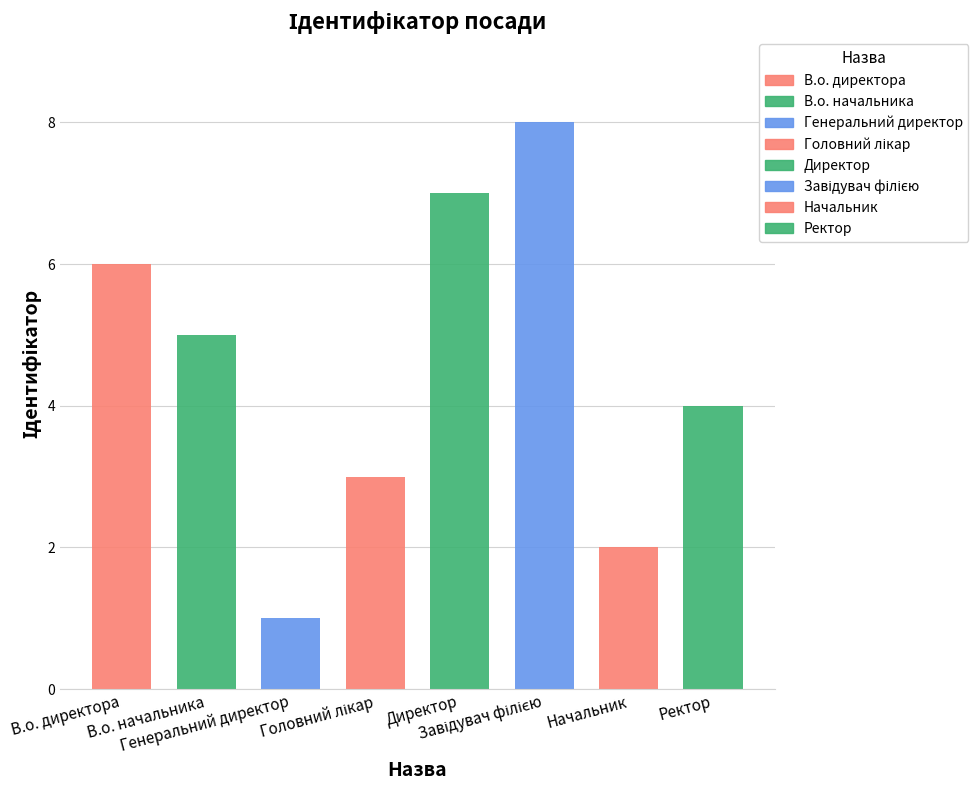

Reading left to right, list all the values displayed in this chart.

В.о. директора=6	В.о. начальника=5	Генеральний директор=1	Головний лікар=3	Директор=7	Завідувач філією=8	Начальник=2	Ректор=4